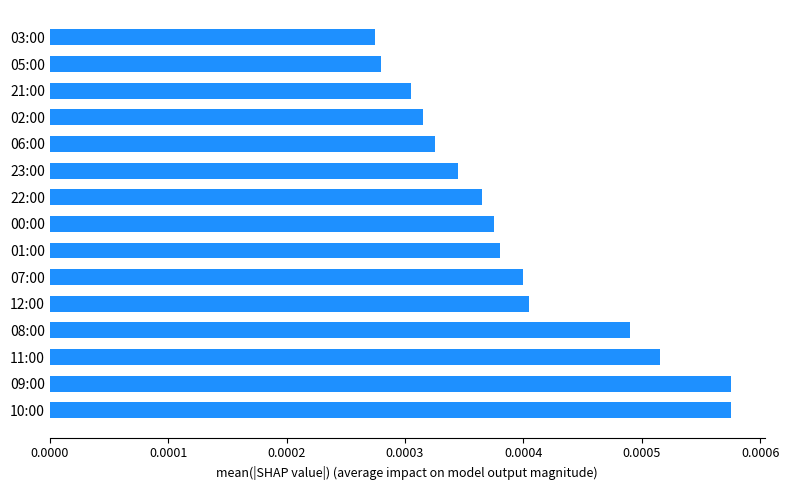

Between 10:00 and 21:00, which is larger?

10:00